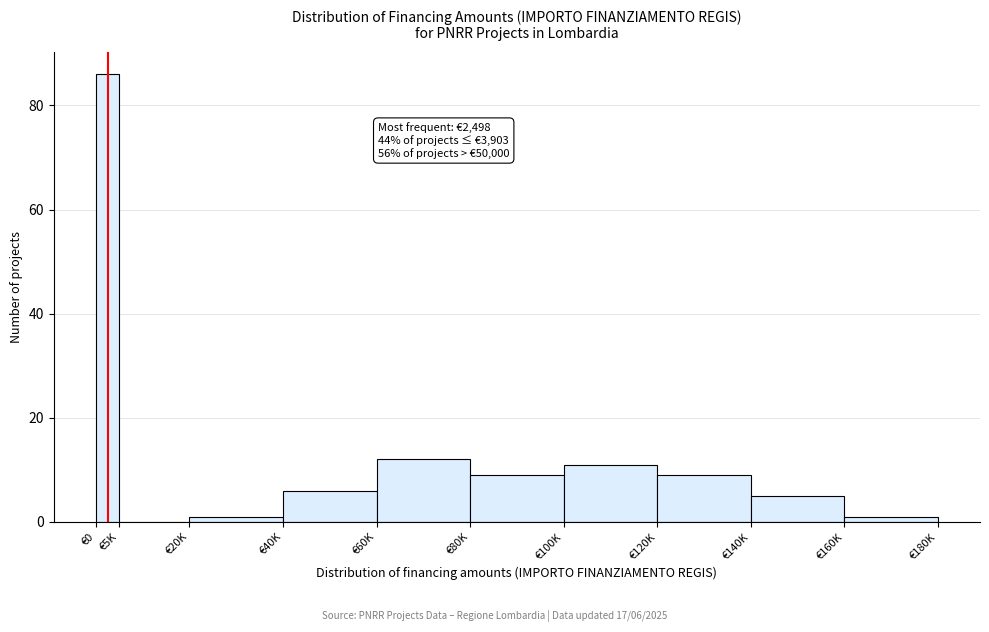

Reading left to right, list all the values displayed in this chart.

€0=86	€5K=0	€20K=1	€40K=6	€60K=12	€80K=9	€100K=11	€120K=9	€140K=5	€160K=1